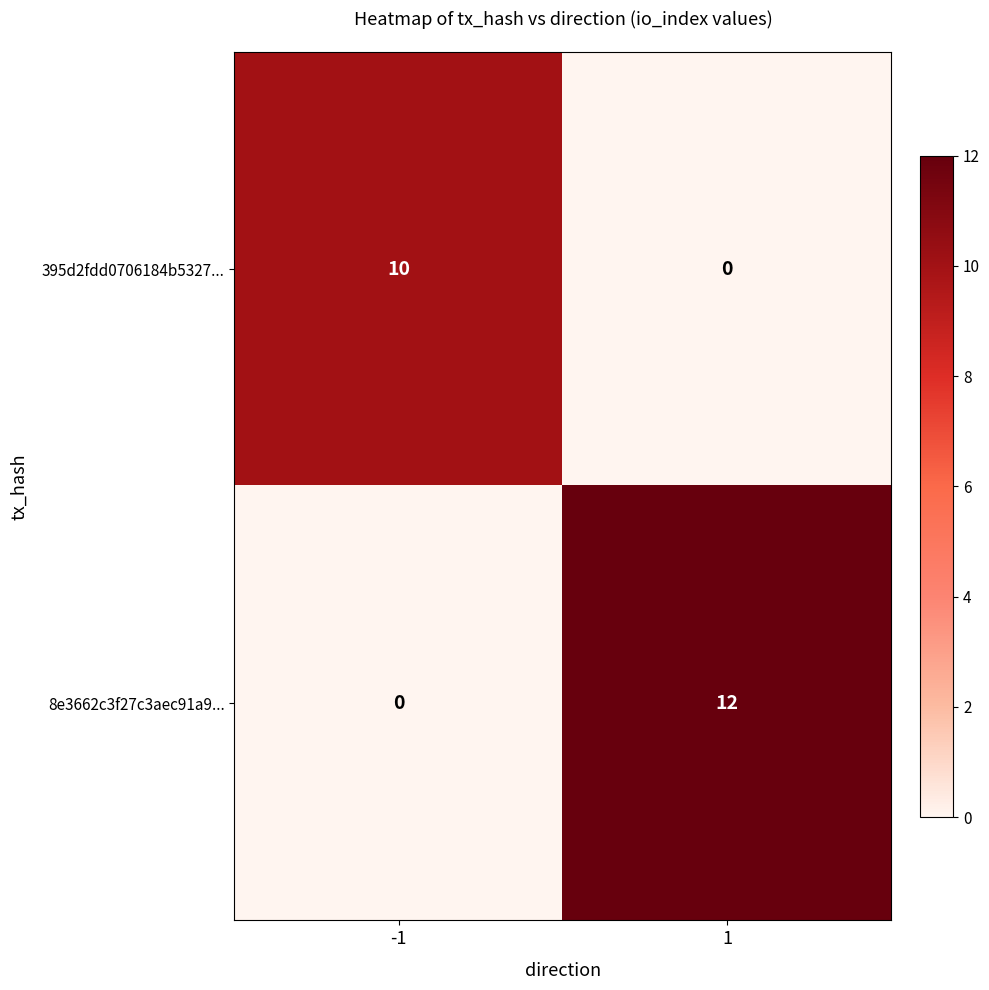

At -1, list the series in order from smallest to largest.

8e3662c3f27c3aec91a9..., 395d2fdd0706184b5327...